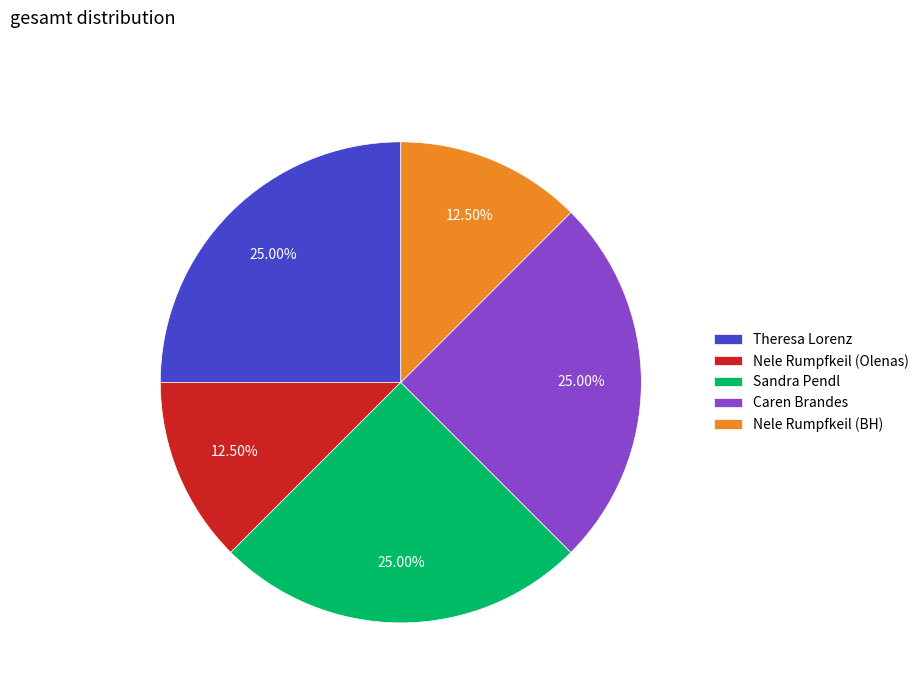

Is there a majority slice in this chart?

No